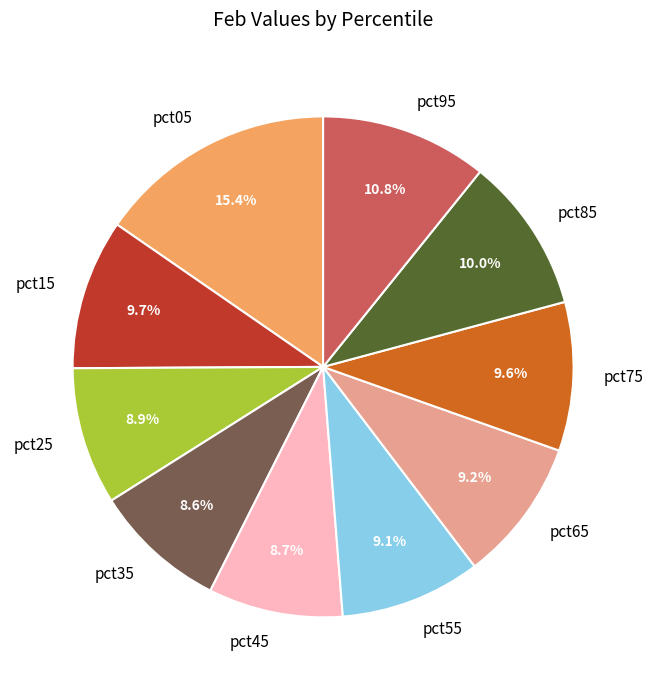

Which has a higher value, pct85 or pct45?

pct85